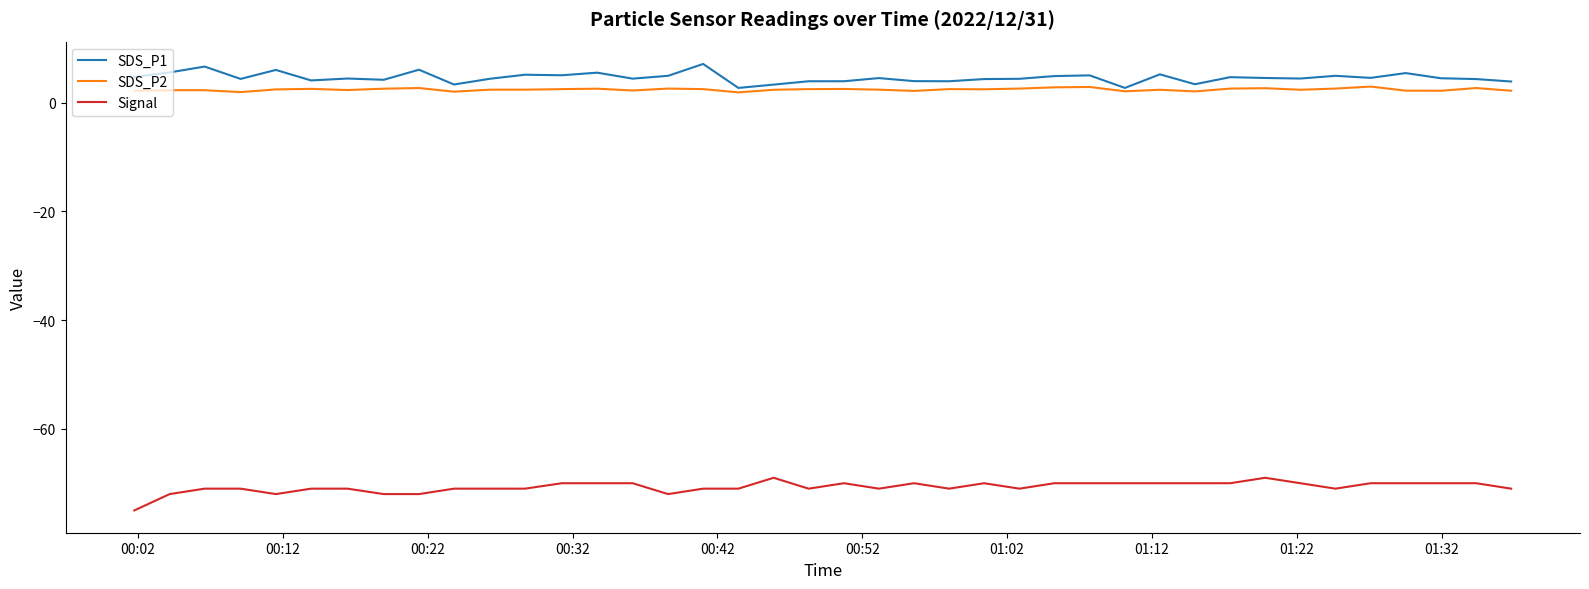

What is the minimum value shown in the chart?

-75.0